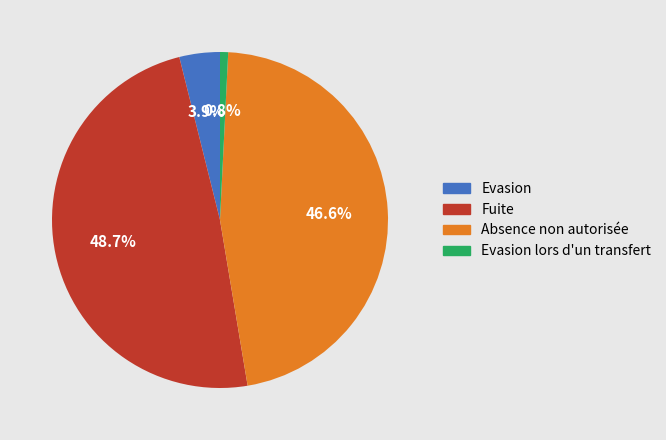

What percentage is the Evasion slice, to the nearest percent?

4%